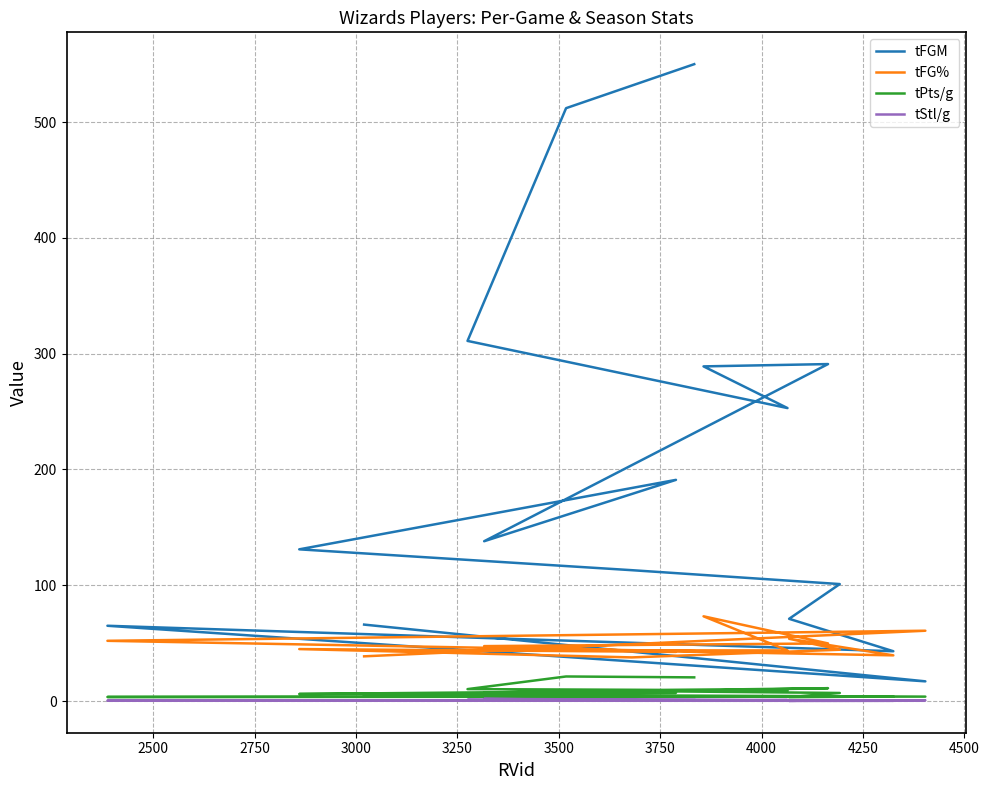

Count the number of categories in the chart.

16